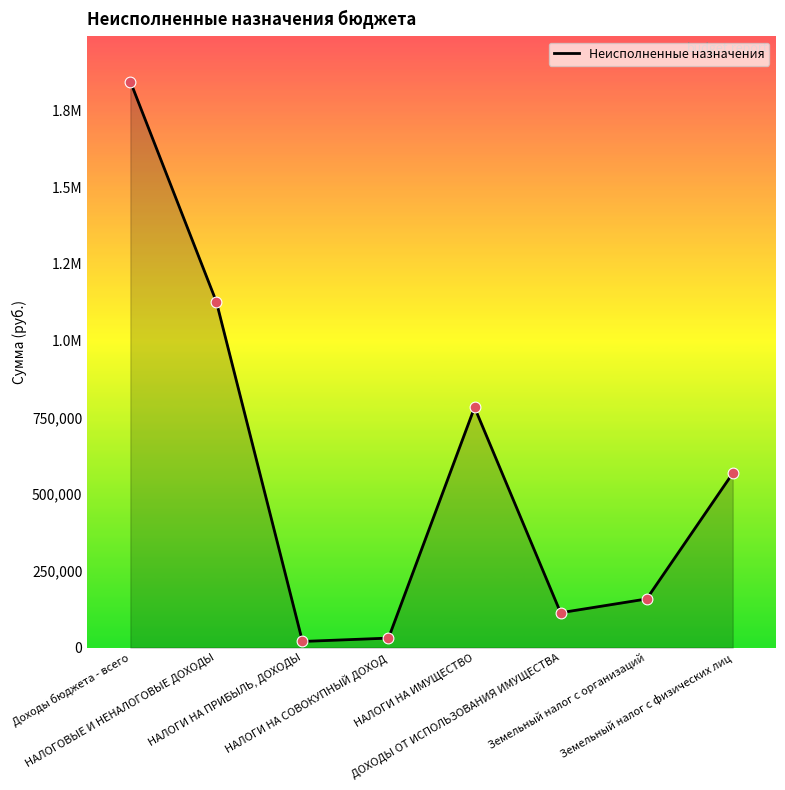

Approximately how many times larger is the value at Земельный налог с физических лиц compared to НАЛОГИ НА СОВОКУПНЫЙ ДОХОД?

18.3